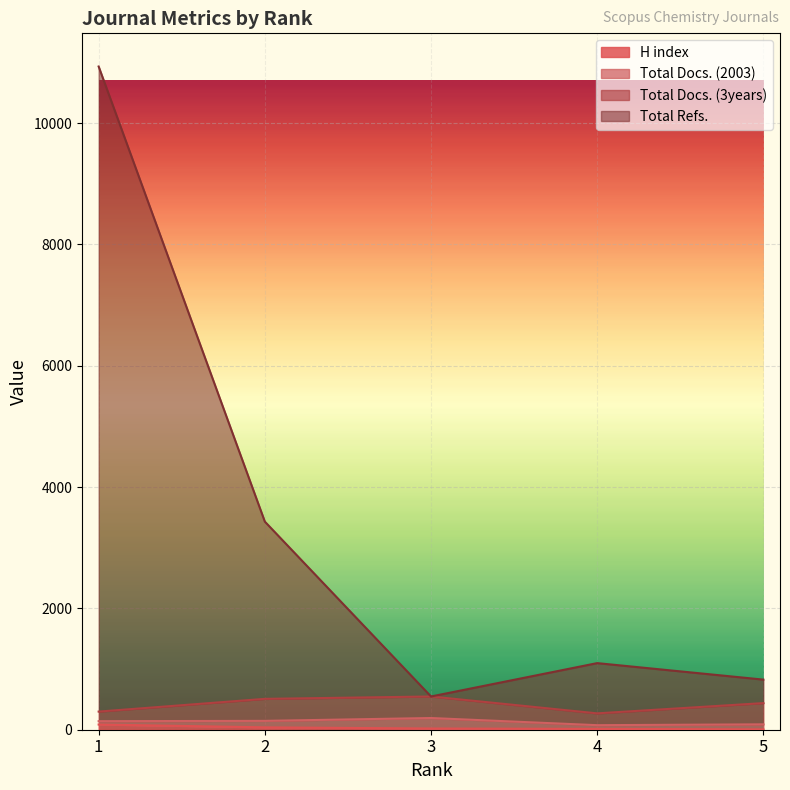

What is the average value of the Total Refs. series?

3367